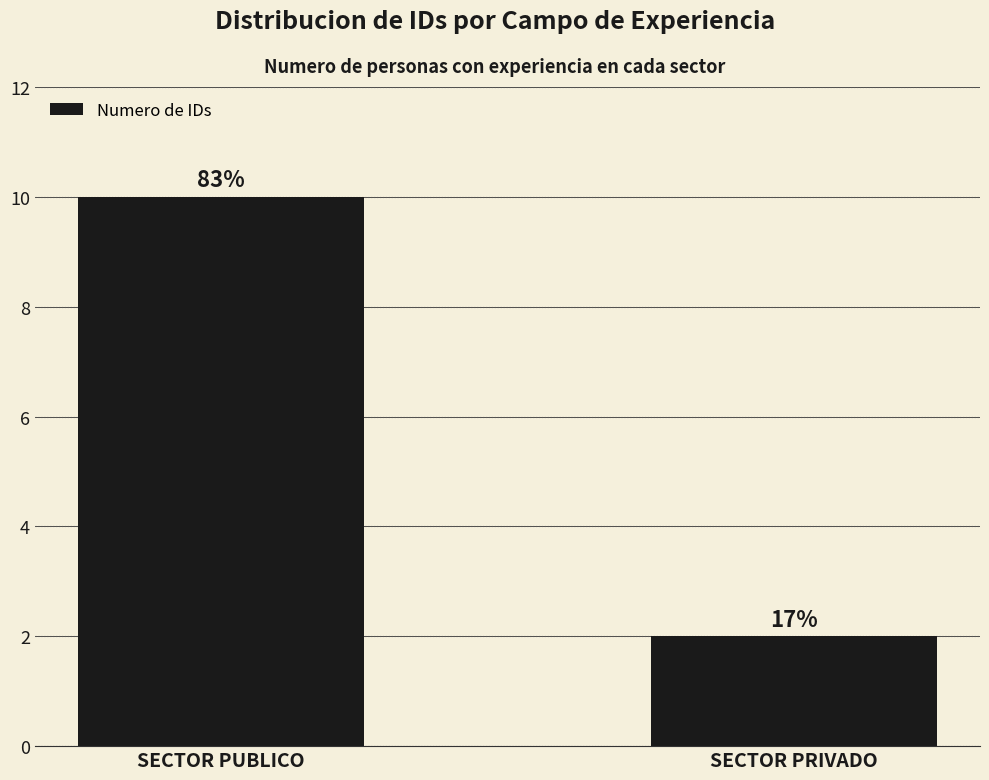

Rank the categories by value from lowest to highest.

SECTOR PRIVADO, SECTOR PUBLICO